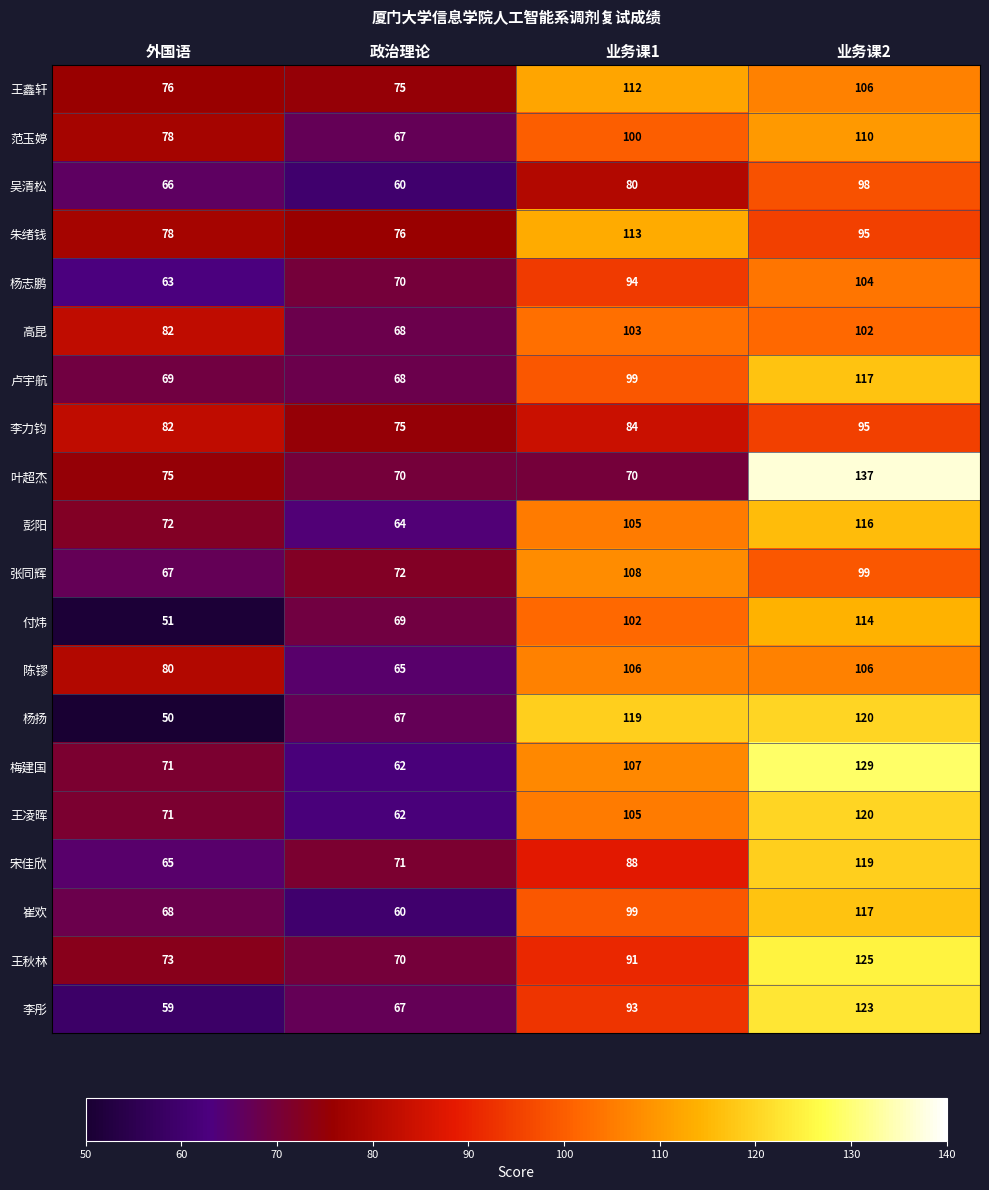

How many series are shown in this chart?

20